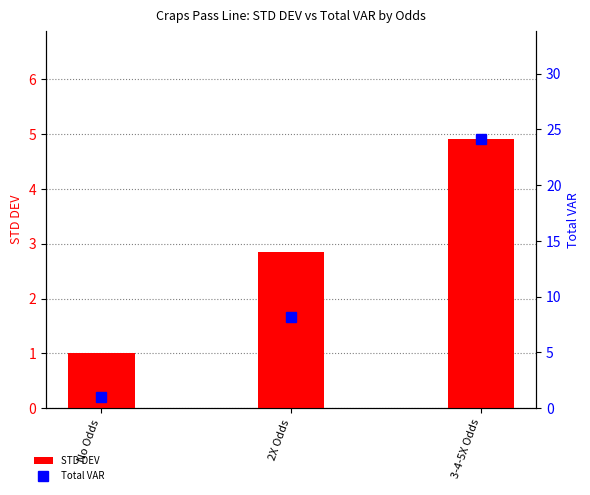

What is the minimum value shown in the chart?

1.0